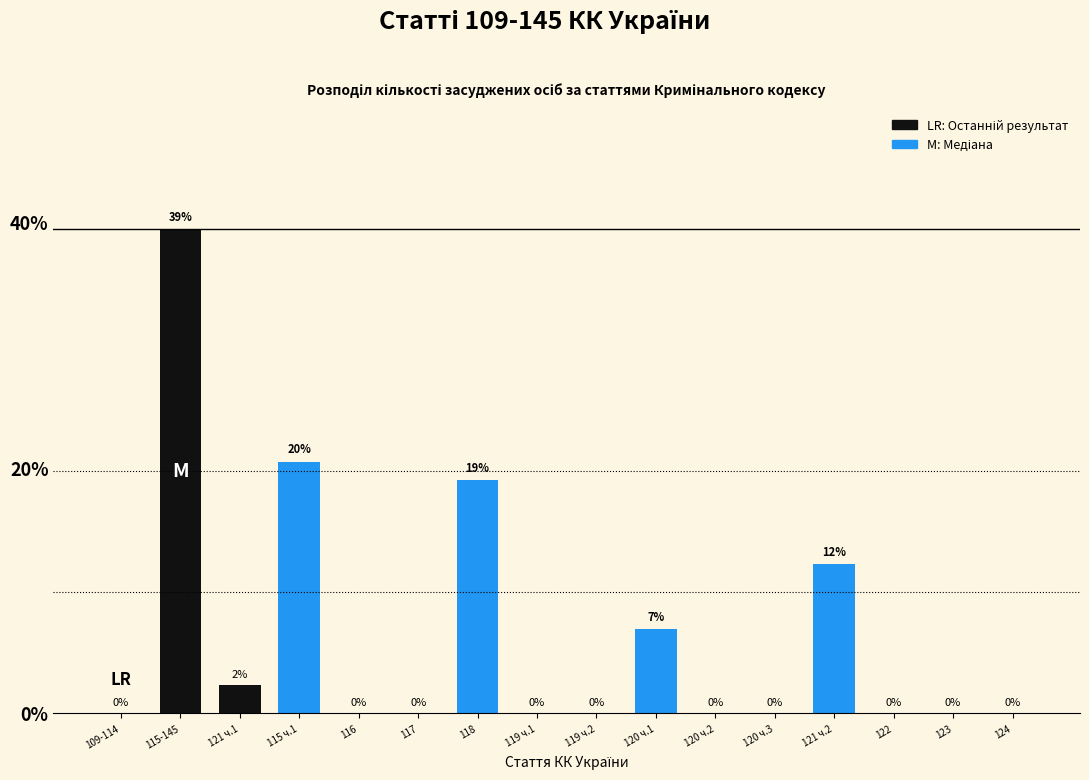

What is the maximum value shown in the chart?

39.4